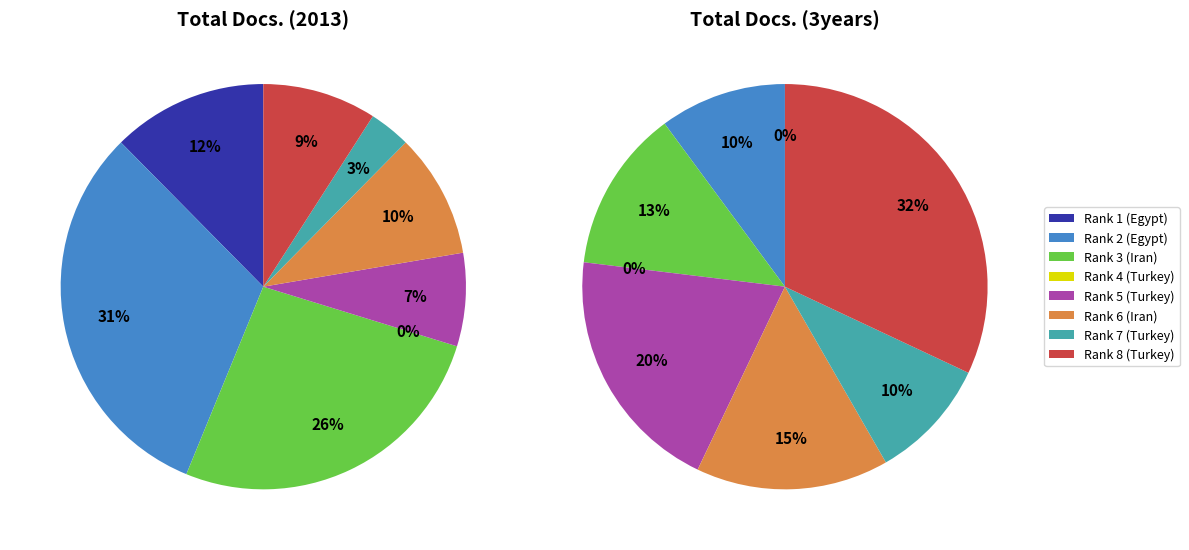

To the nearest percent, what is the difference between the Rank 1 (Egypt) and Rank 6 (Iran) slice percentages?

2%